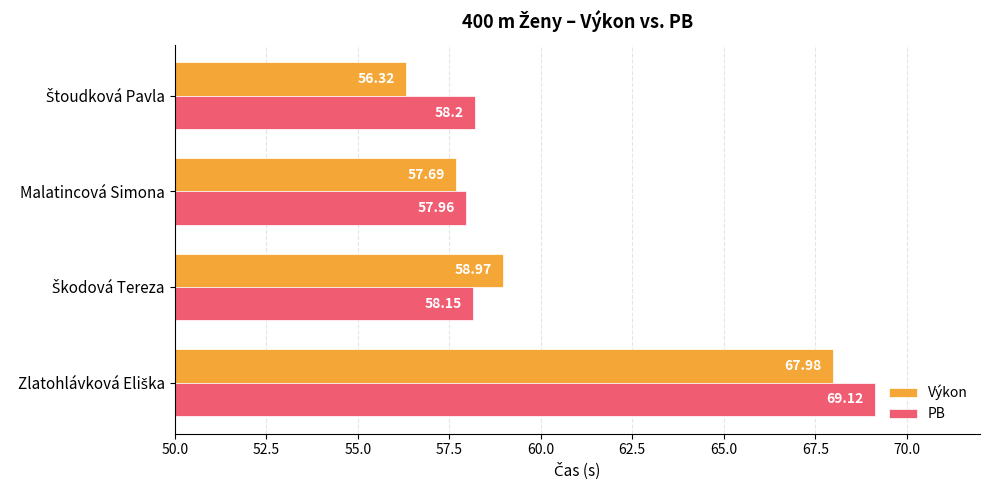

Which series has the largest range (max minus min)?

Výkon